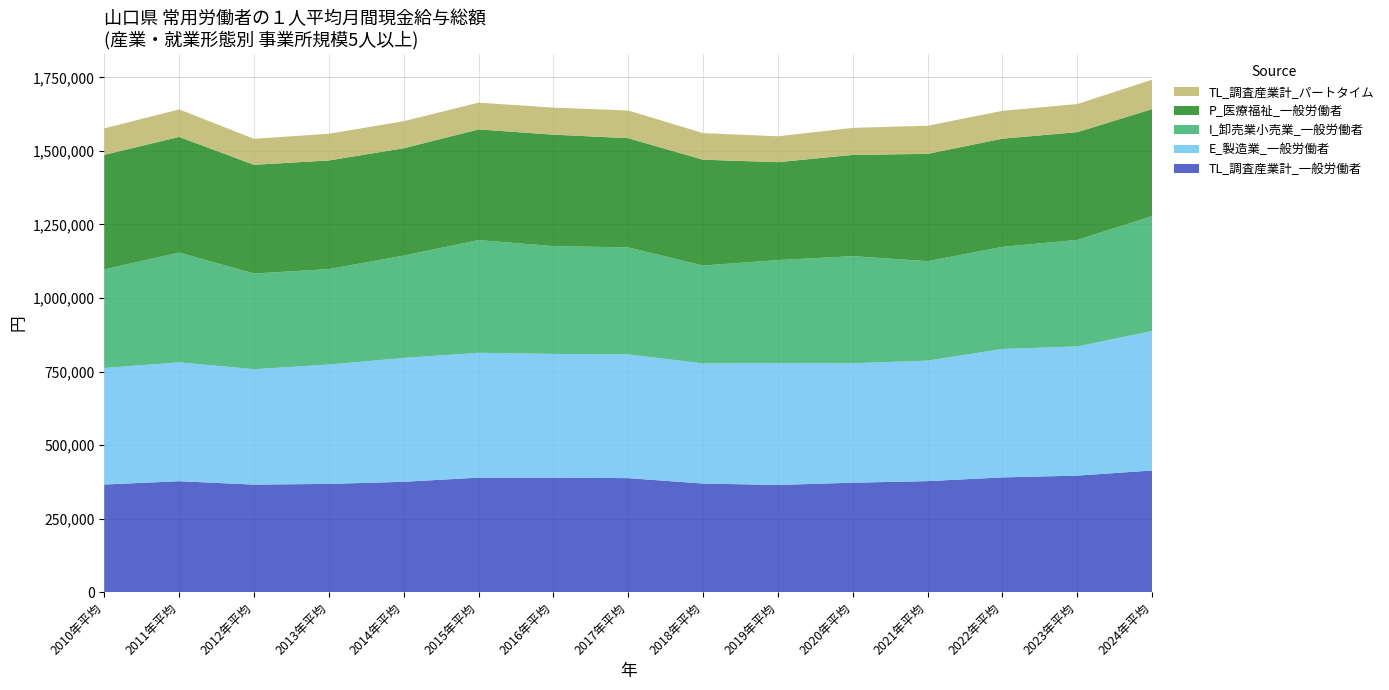

Reading left to right, what are all the values shown in this chart?

TL_調査産業計_一般労働者: 366029	377259	365766	368183	375303	389460	389453	387727	369324	364537	372255	377511	390237	396327	413751
E_製造業_一般労働者: 396128	403999	392155	405583	420800	424296	420477	420549	408310	414361	405740	409707	436489	438903	474146
I_卸売業小売業_一般労働者: 335039	373186	325295	324478	347984	383162	366342	363692	332544	349954	364208	337951	347036	362331	390336
P_医療福祉_一般労働者: 389334	393058	369473	369206	364809	376016	378859	371251	359770	332851	344157	364681	367804	366068	363744
TL_調査産業計_パートタイム: 89932	93532	88394	90789	91949	91052	91950	94069	90513	87939	91910	95628	94663	95511	100091